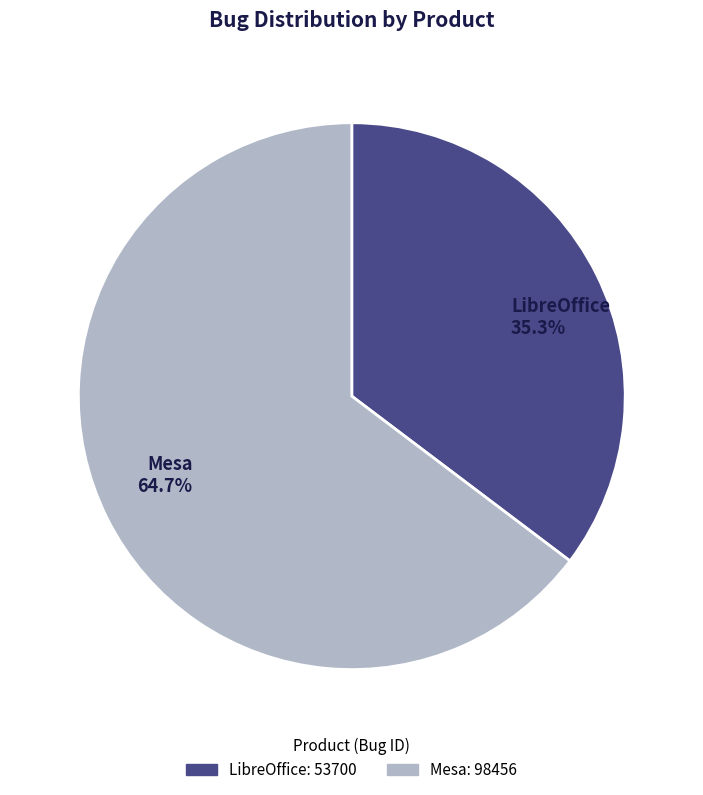

How much of the chart is everything except Mesa?

35.3%